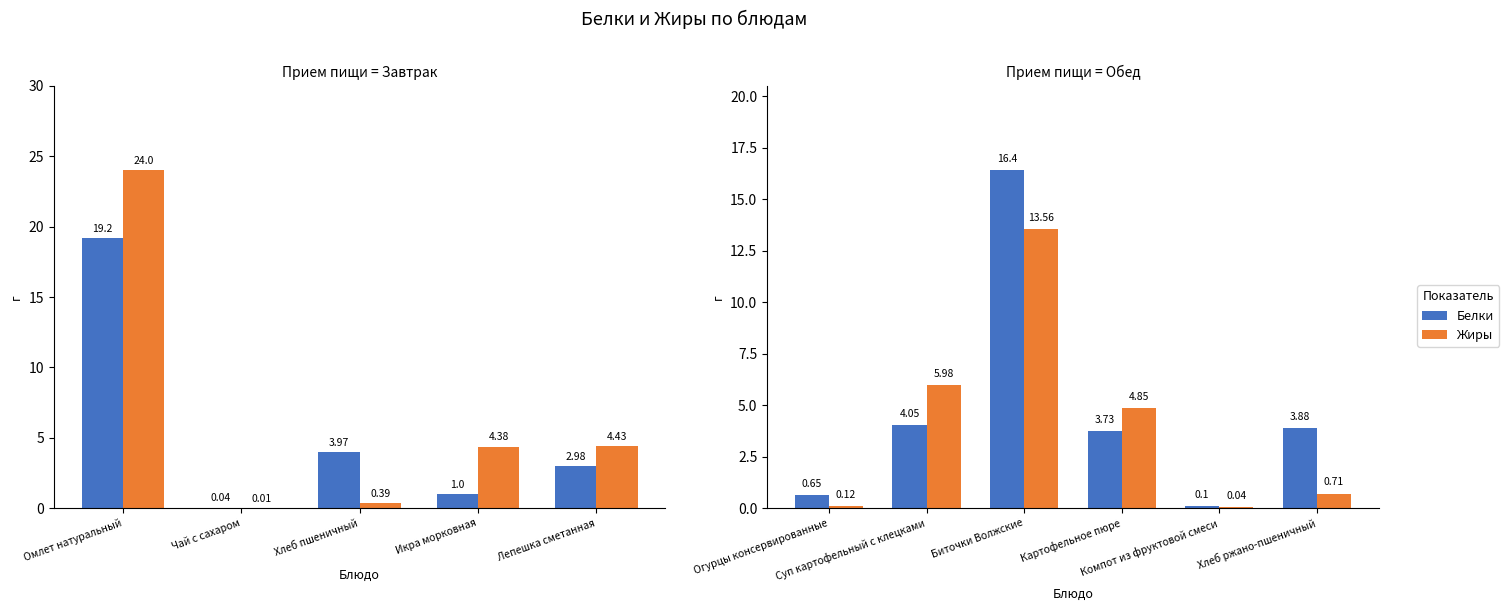

At how many categories does at least one series exceed 6?

1